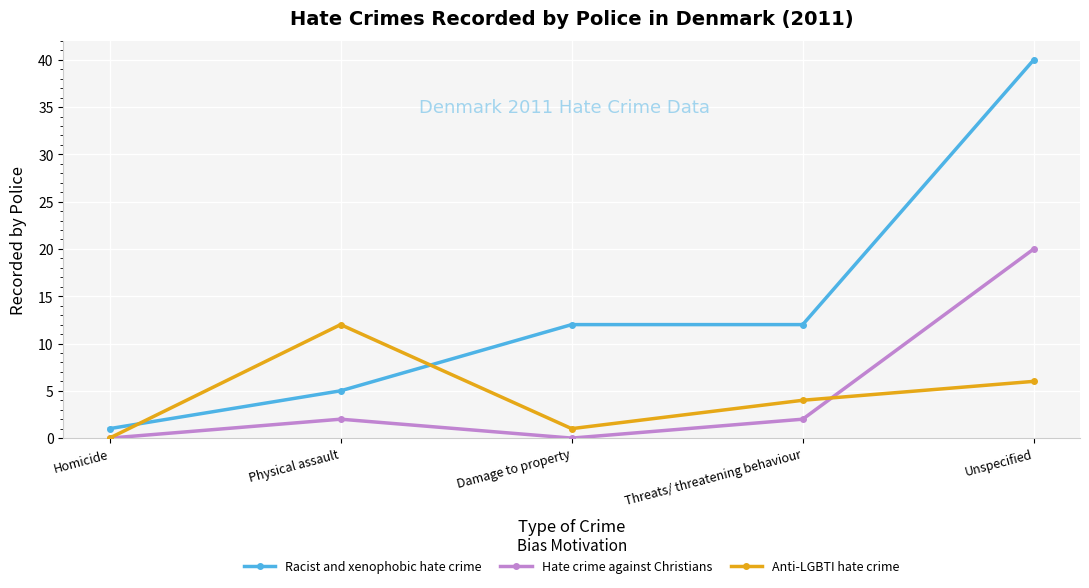

Which series ends up on top after the final intersection of Racist and xenophobic hate crime and Anti-LGBTI hate crime?

Racist and xenophobic hate crime